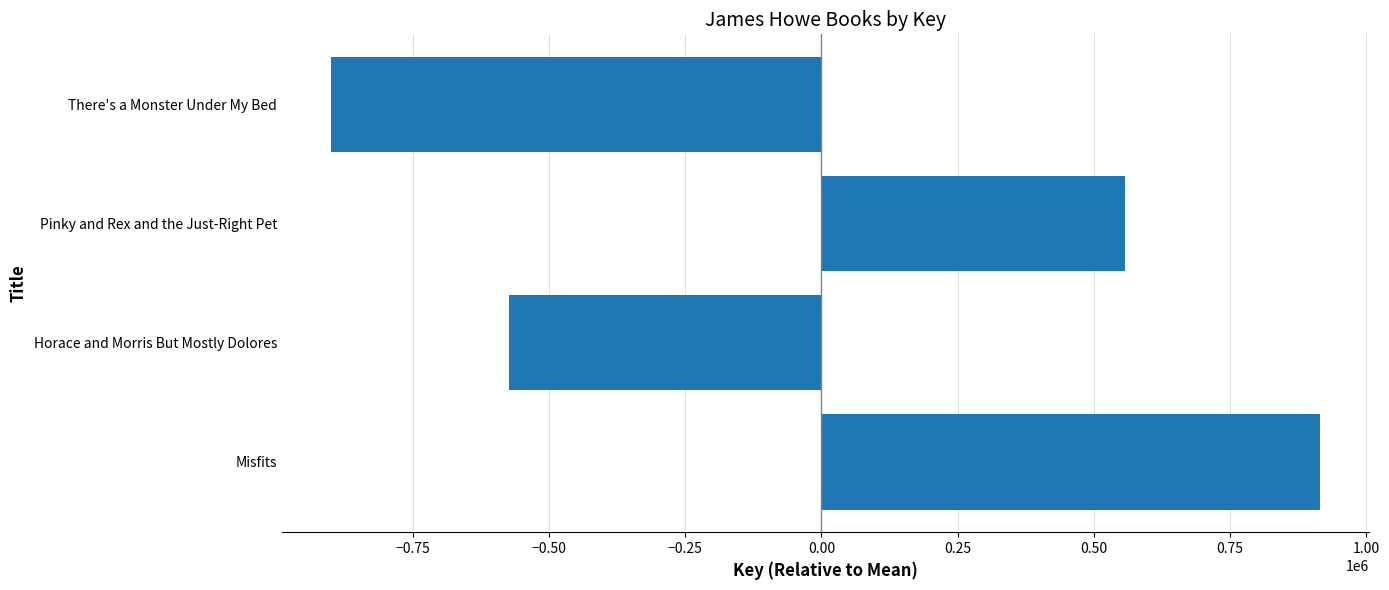

The value at Pinky and Rex and the Just-Right Pet is 885180.1. True or false?

False